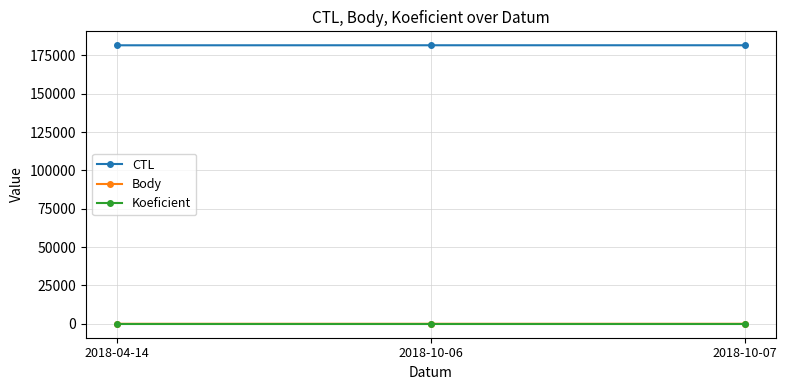

What position from the left is 2018-10-06?

2